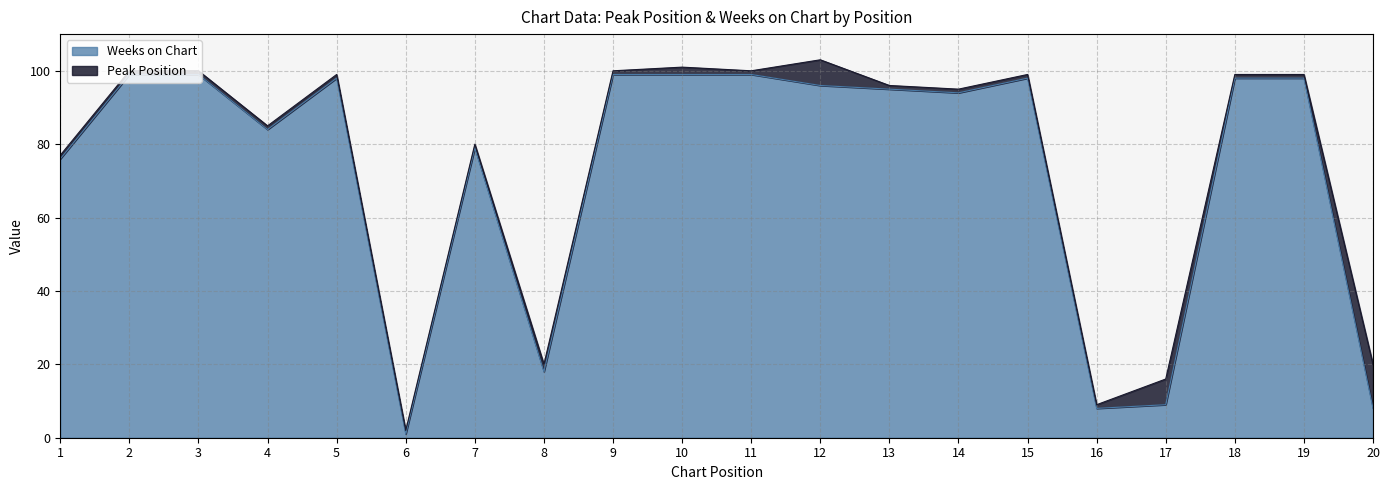

What is the sum of the values at 18 and 2?

197